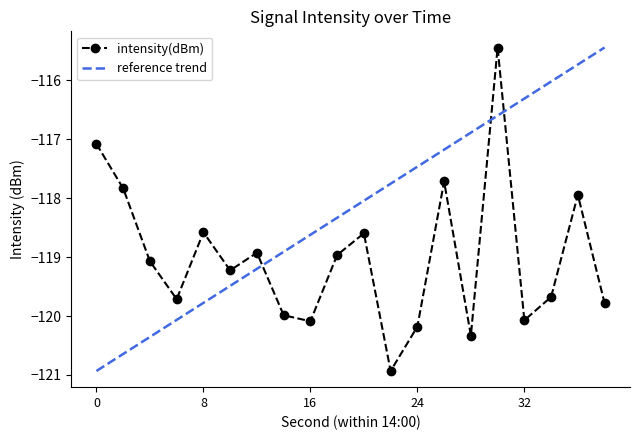

Reading right to left, transcribe all the data shown in this chart.

-119.8	-117.9	-119.7	-120.1	-115.4	-120.3	-117.7	-120.2	-120.9	-118.6	-119.0	-120.1	-120.0	-118.9	-119.2	-118.6	-119.7	-119.1	-117.8	-117.1